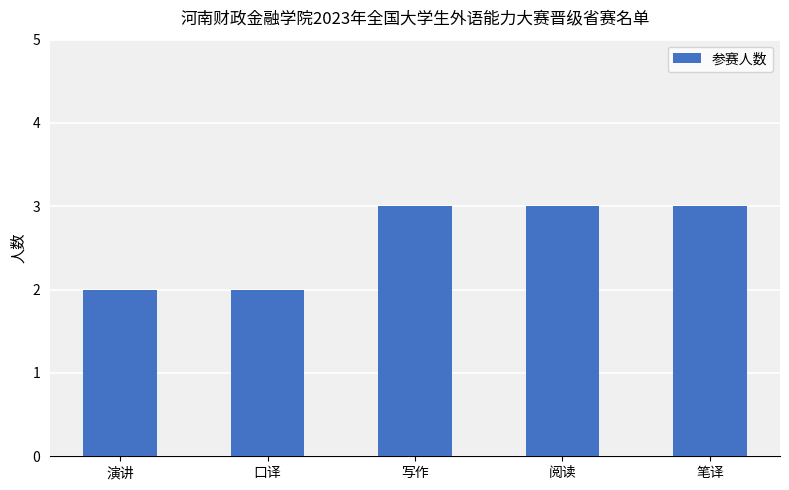

True or false: the data shows 2 at 演讲.

True